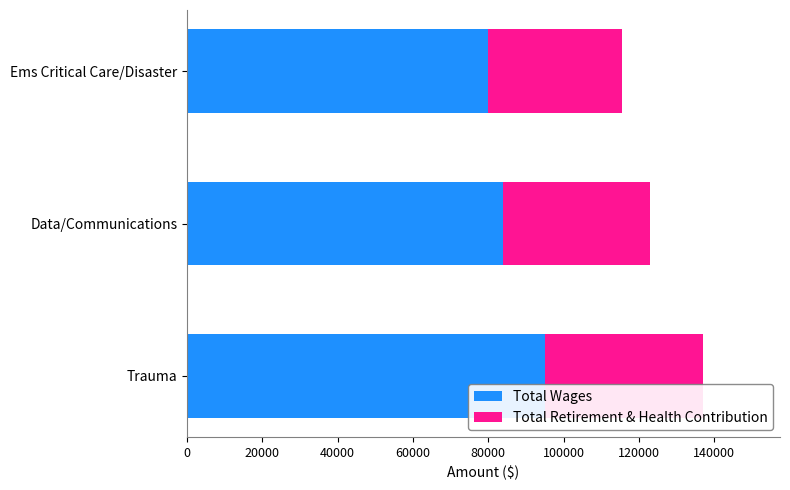

The Total Wages series shows 83919 at Data/Communications. True or false?

True